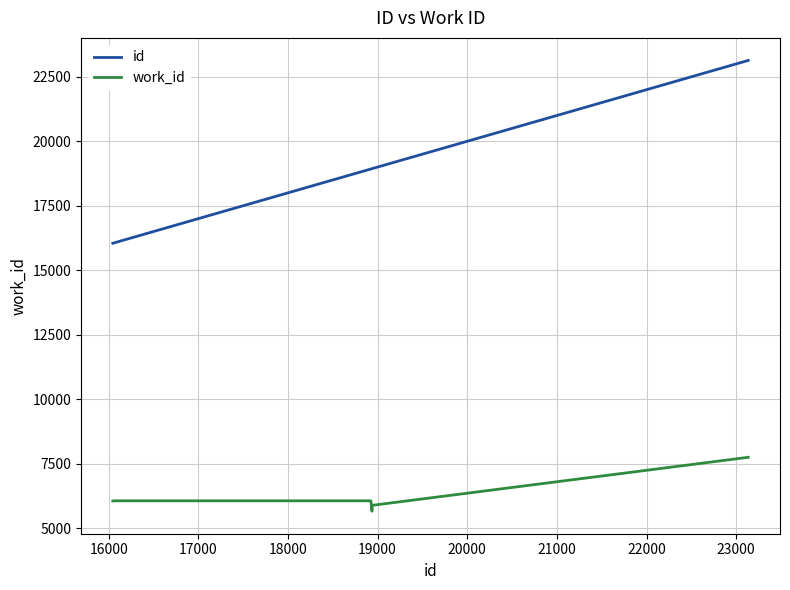

True or false: work_id and id intersect in this chart.

False